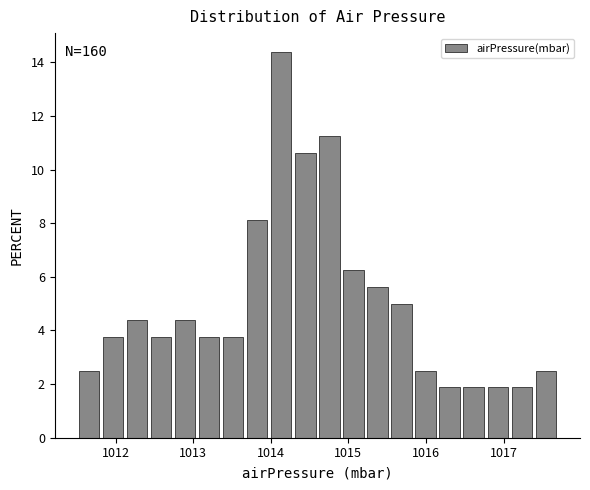

Around what value on the x-axis is the tallest bar? Give the approximate position of its centre, as read against the axis.

1014.1